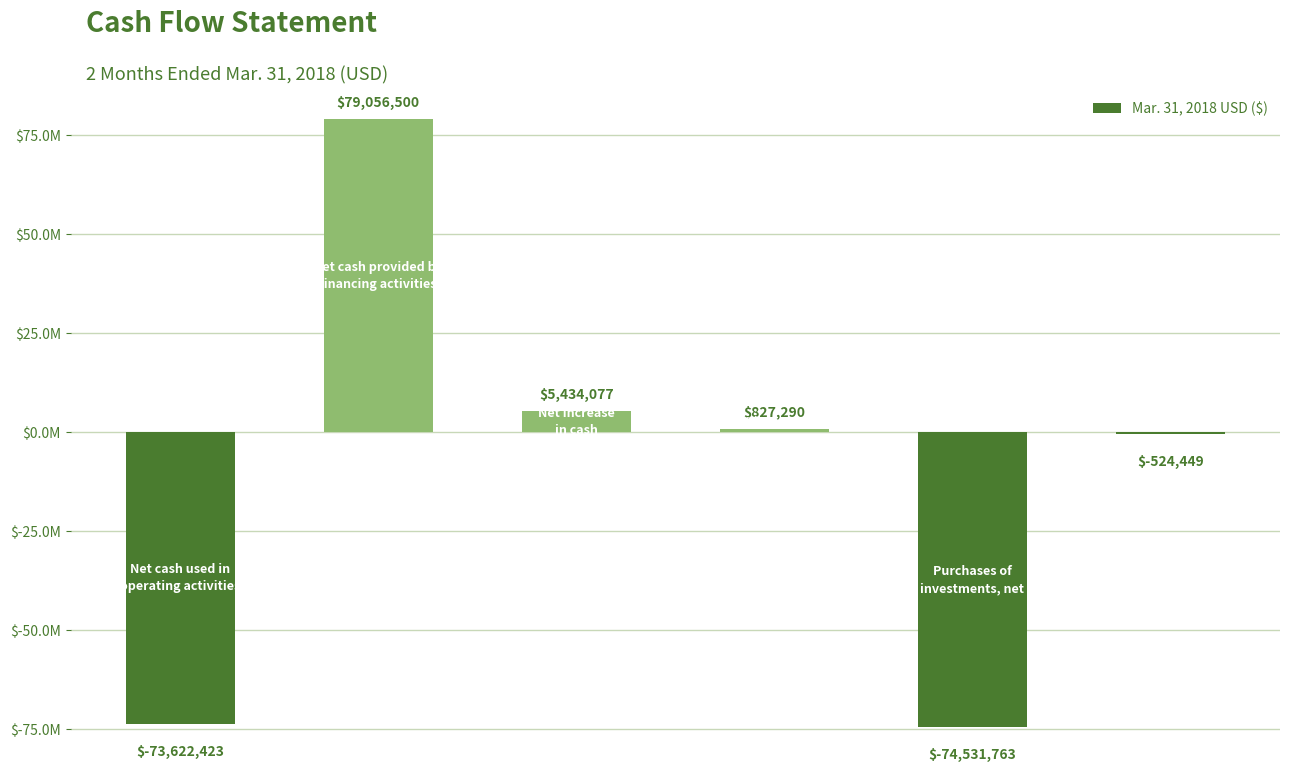

List the labels in order of value, largest first.

1, 2, 3, 5, 0, 4